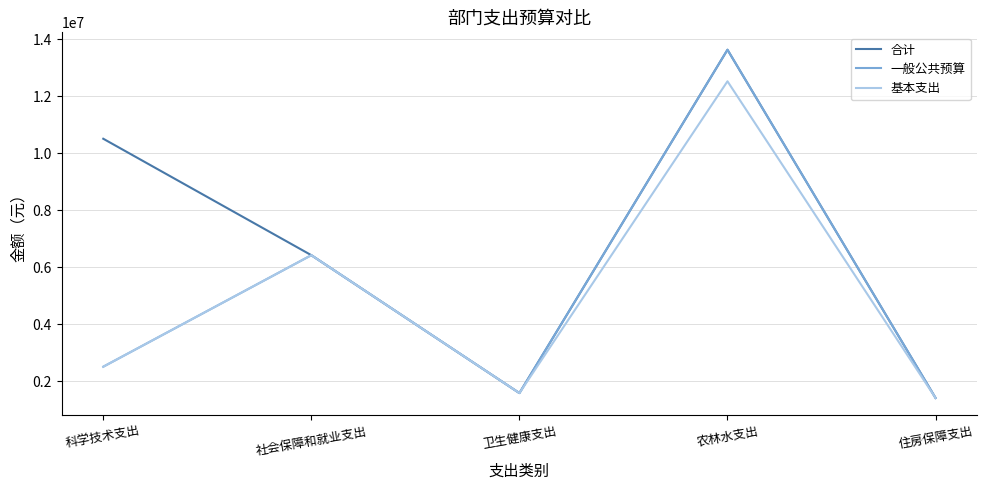

Reading left to right, transcribe all the data shown in this chart.

合计: 科学技术支出=10507794.5	社会保障和就业支出=6421273.6	卫生健康支出=1582053.0	农林水支出=13631333.0	住房保障支出=1410630.1
一般公共预算: 科学技术支出=2507794.5	社会保障和就业支出=6421273.6	卫生健康支出=1582053.0	农林水支出=13631333.0	住房保障支出=1410630.1
基本支出: 科学技术支出=2507794.5	社会保障和就业支出=6421273.6	卫生健康支出=1582053.0	农林水支出=12524333.0	住房保障支出=1410630.1